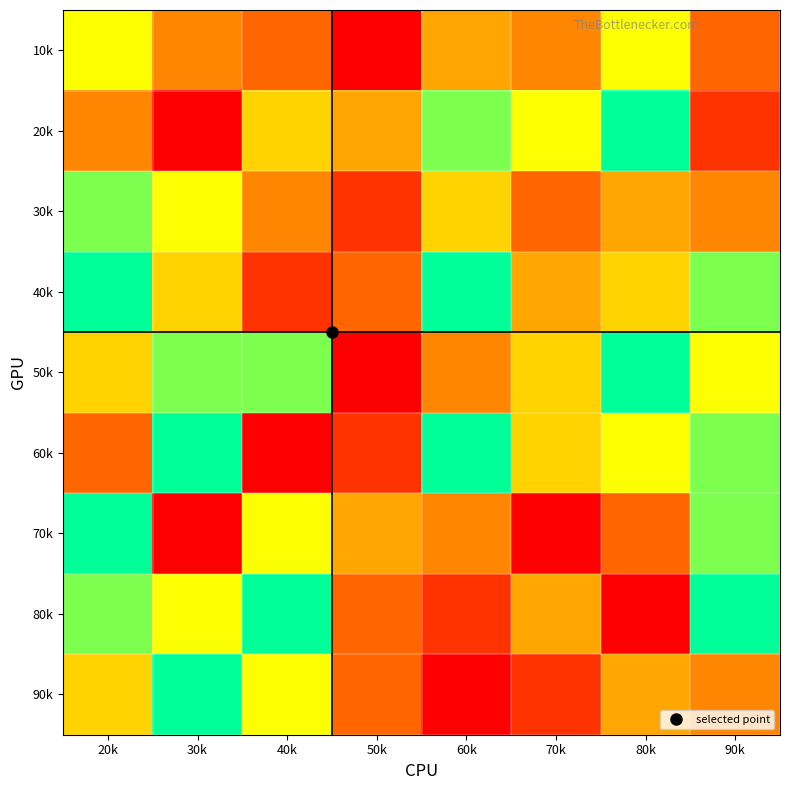

Reading right to left, list all the values displayed in this chart.

10k: 90k=3	80k=7	70k=4	60k=5	50k=1	40k=3	30k=4	20k=7
20k: 90k=2	80k=9	70k=7	60k=8	50k=5	40k=6	30k=1	20k=4
30k: 90k=4	80k=5	70k=3	60k=6	50k=2	40k=4	30k=7	20k=8
40k: 90k=8	80k=6	70k=5	60k=9	50k=3	40k=2	30k=6	20k=9
50k: 90k=7	80k=9	70k=6	60k=4	50k=1	40k=8	30k=8	20k=6
60k: 90k=8	80k=7	70k=6	60k=9	50k=2	40k=1	30k=9	20k=3
70k: 90k=8	80k=3	70k=1	60k=4	50k=5	40k=7	30k=1	20k=9
80k: 90k=9	80k=1	70k=5	60k=2	50k=3	40k=9	30k=7	20k=8
90k: 90k=4	80k=5	70k=2	60k=1	50k=3	40k=7	30k=9	20k=6